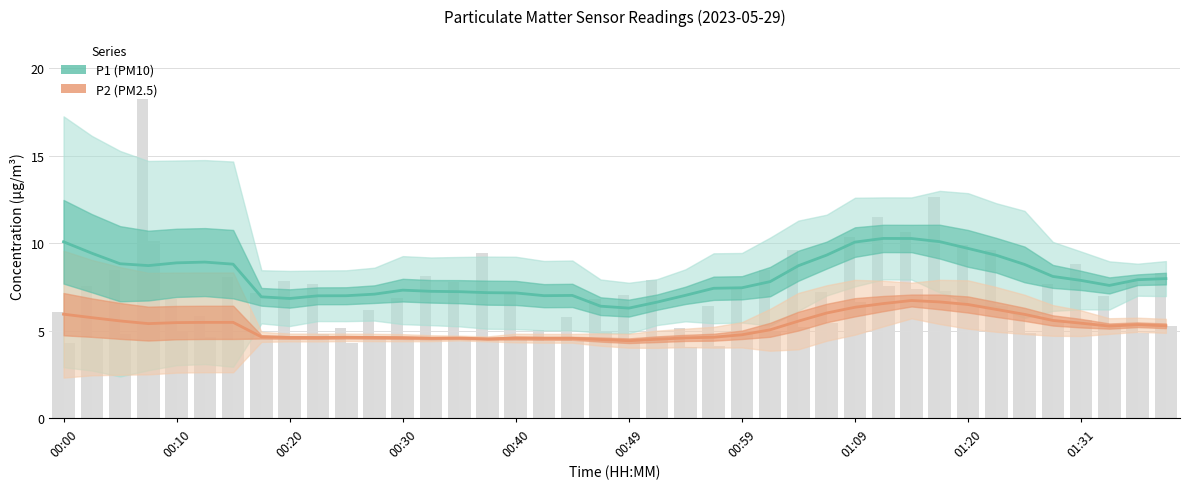

How many data points in P1 are above 7?

27